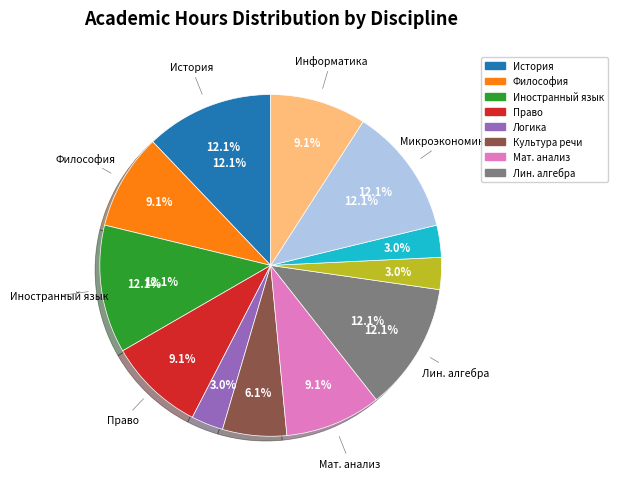

What is the ratio of the value at Логика to the value at Теория вероятностей?

1.0